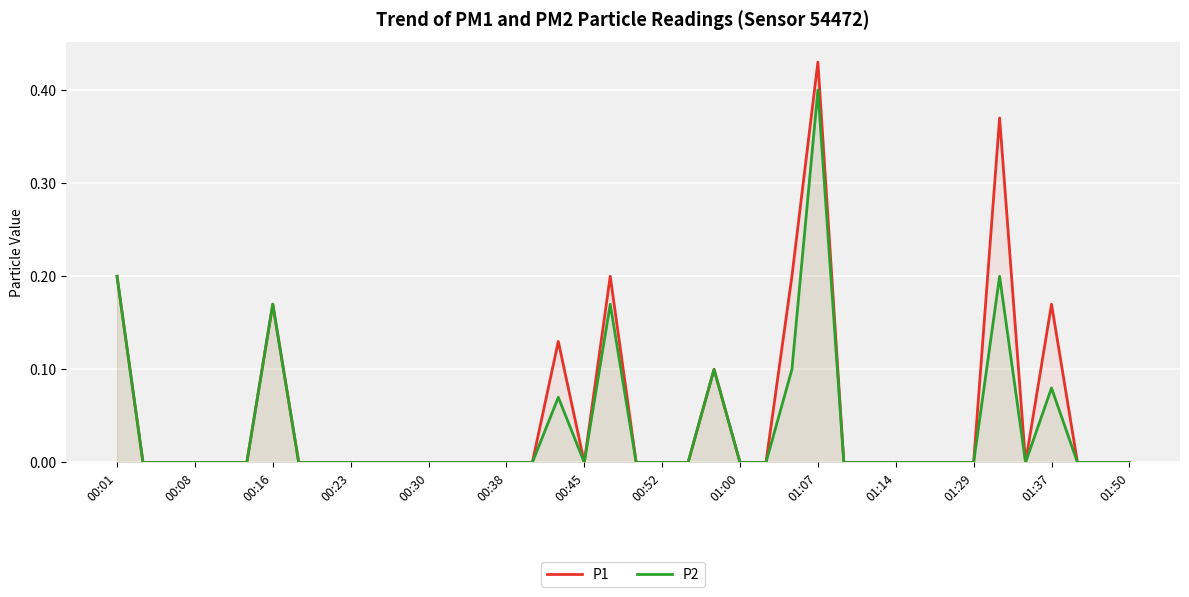

True or false: P1 has more than 1 points higher than both neighbors.

True